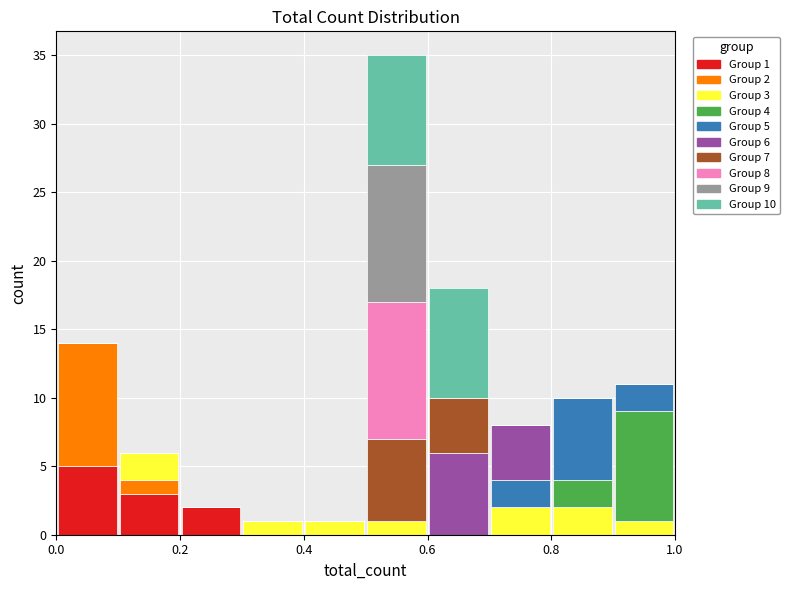

Which range on the x-axis has the tallest stacked bar (by total height)?

0.5 to 0.6